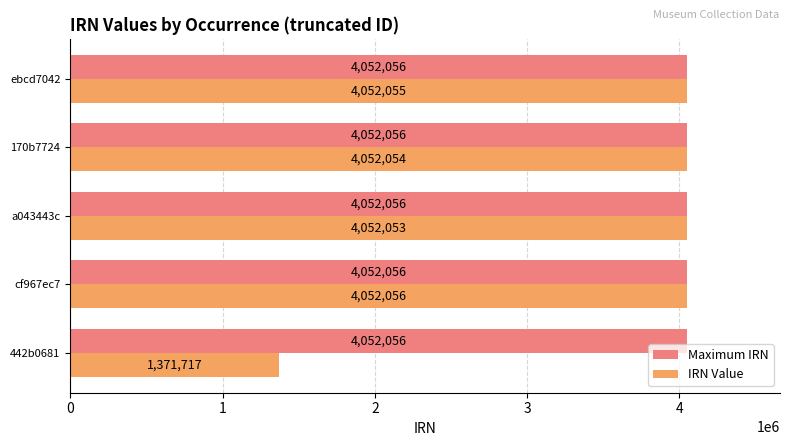

Rank the categories by IRN Value value from highest to lowest.

cf967ec7, ebcd7042, 170b7724, a043443c, 442b0681